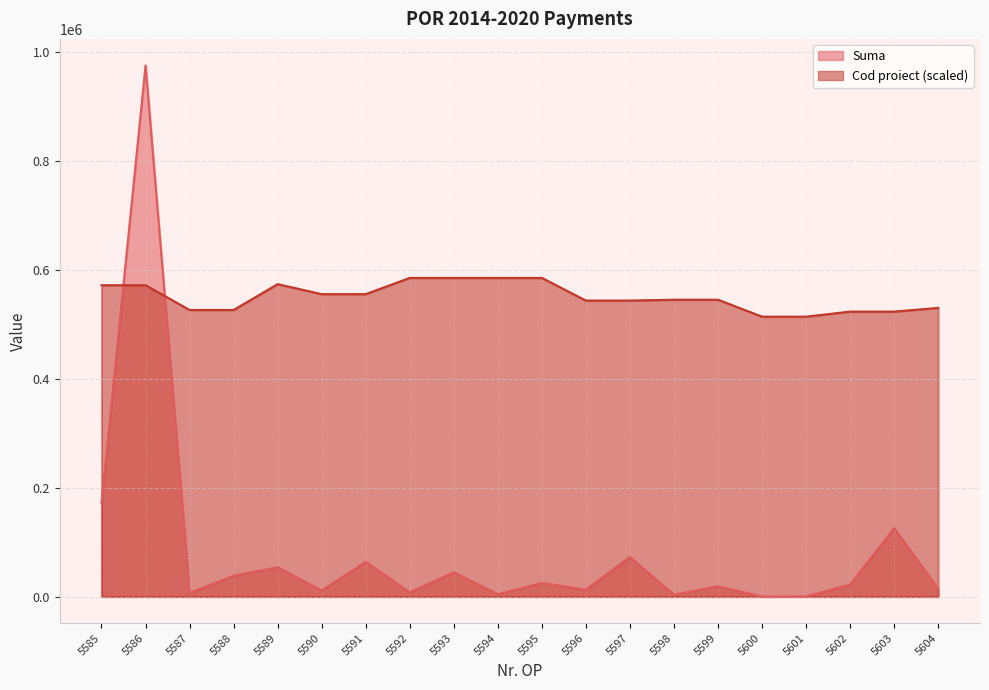

What is the maximum value shown in the chart?

975214.2